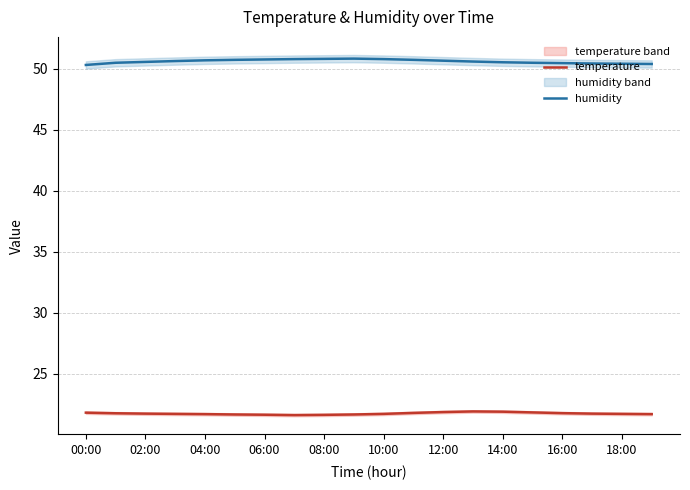

True or false: humidity has a value of 22.0 at 16:00.

False